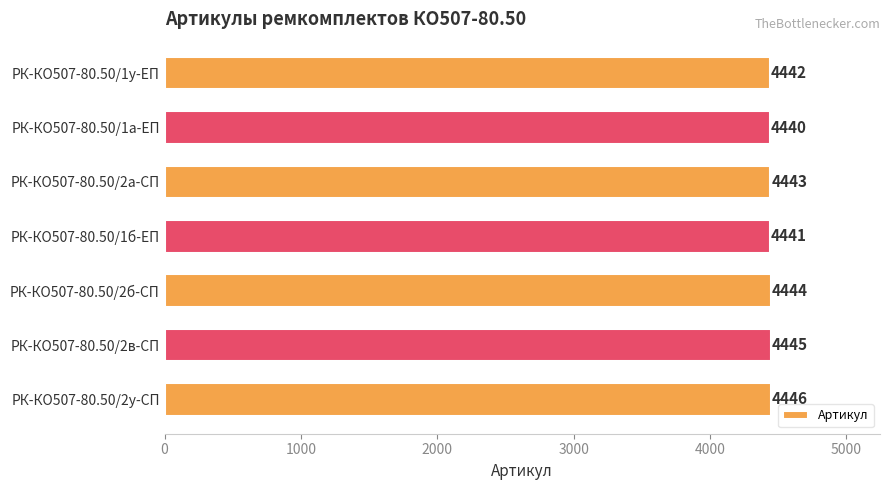

Reading top to bottom, what are all the values shown in this chart?

РК-КО507-80.50/1у-ЕП=4442	РК-КО507-80.50/1а-ЕП=4440	РК-КО507-80.50/2а-СП=4443	РК-КО507-80.50/1б-ЕП=4441	РК-КО507-80.50/2б-СП=4444	РК-КО507-80.50/2в-СП=4445	РК-КО507-80.50/2у-СП=4446